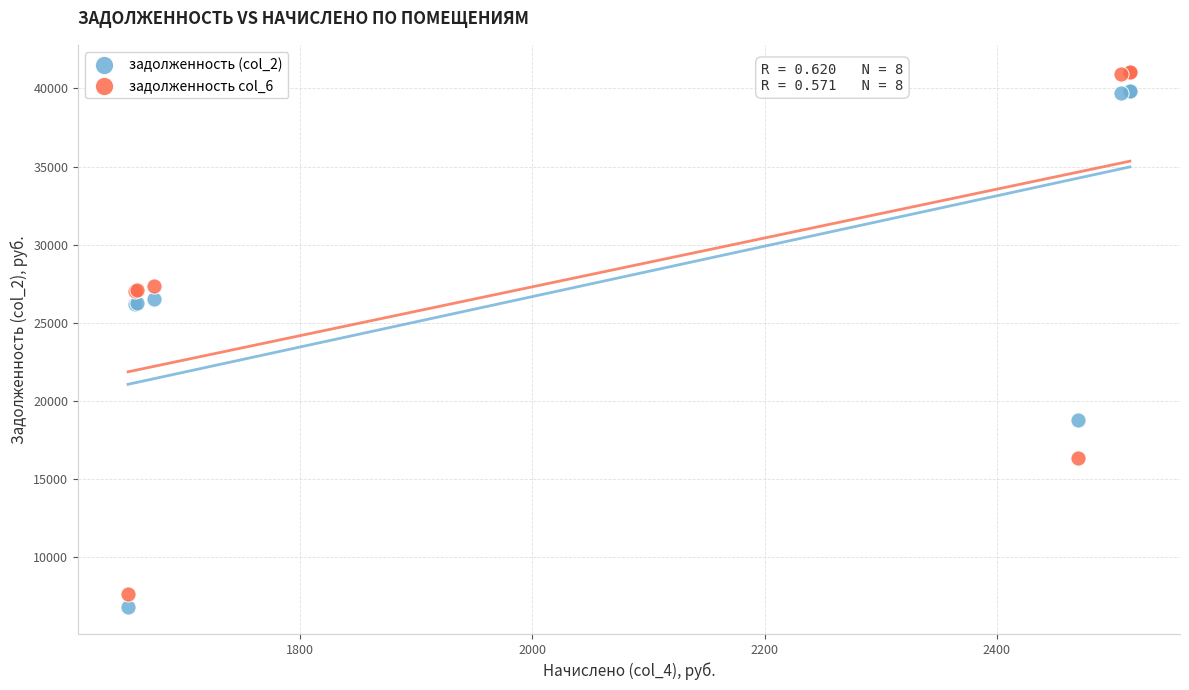

Which series reaches the minimum Y coordinate?

задолженность (col_2)